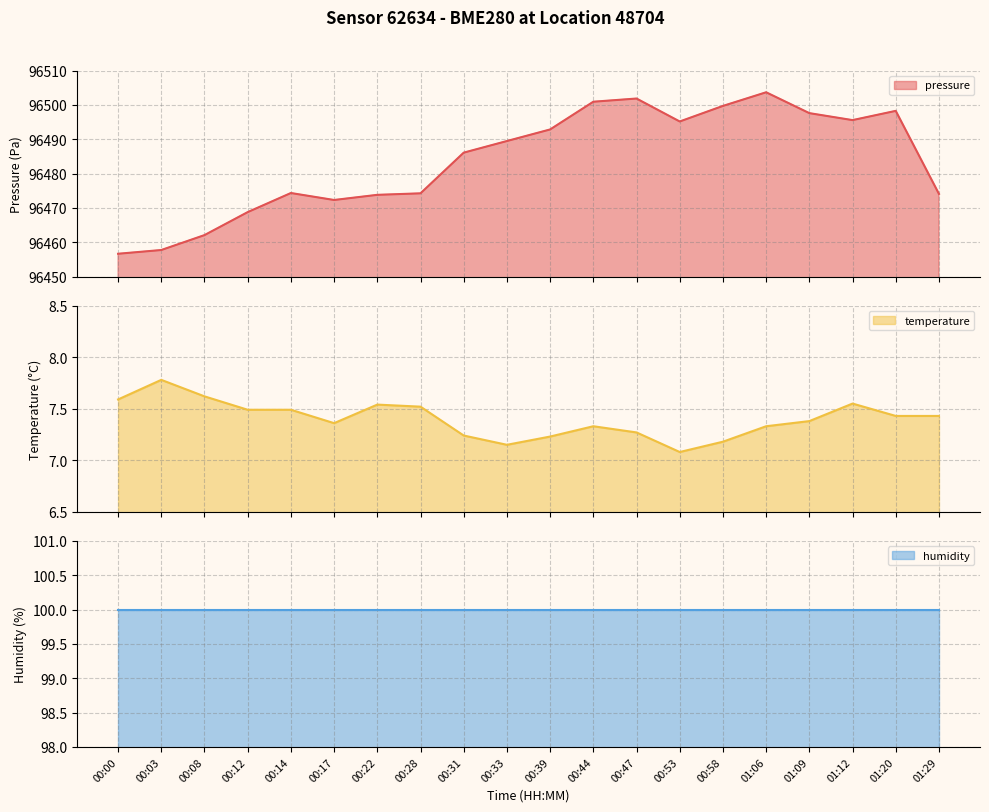

What position from the right is 01:29?

1